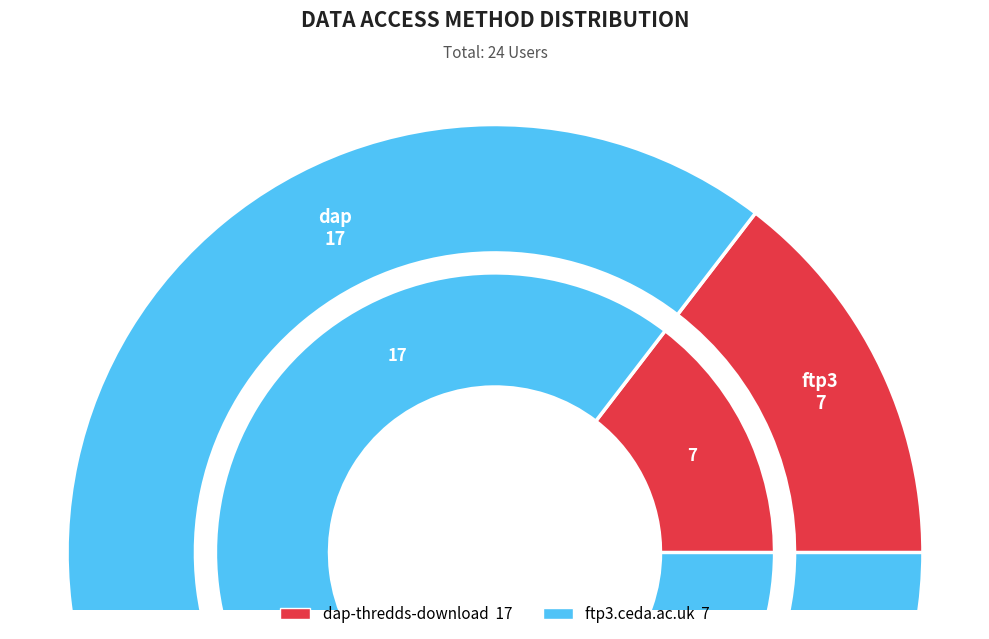

To the nearest percent, what is the difference between the dap-thredds-download and ftp3.ceda.ac.uk slice percentages?

42%